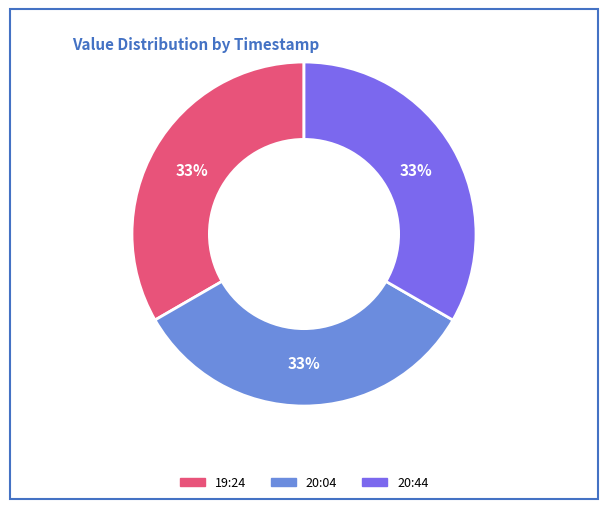

Is there any slice that represents more than half of the pie?

No